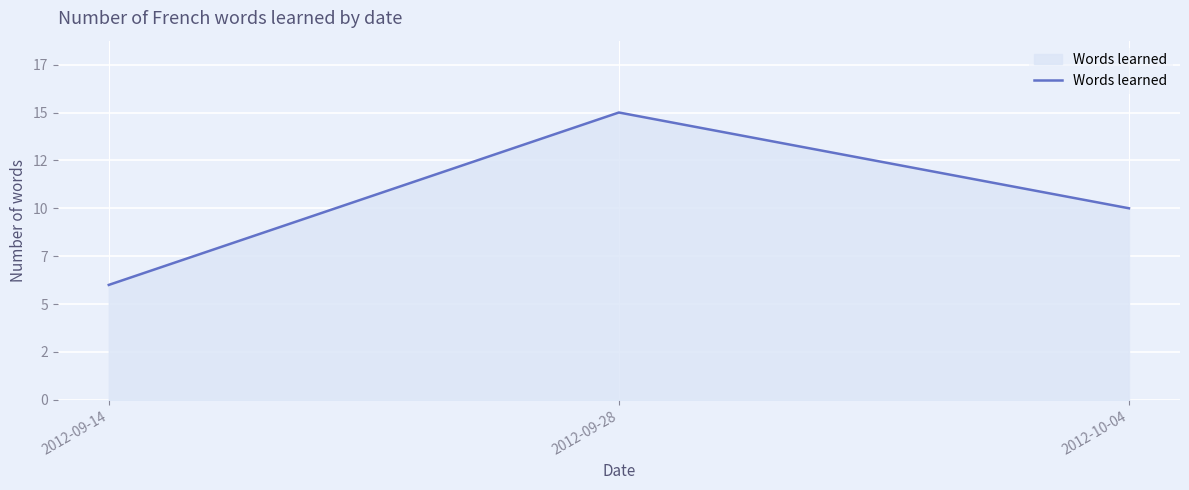

What is the label of the 1st point from the left?

2012-09-14